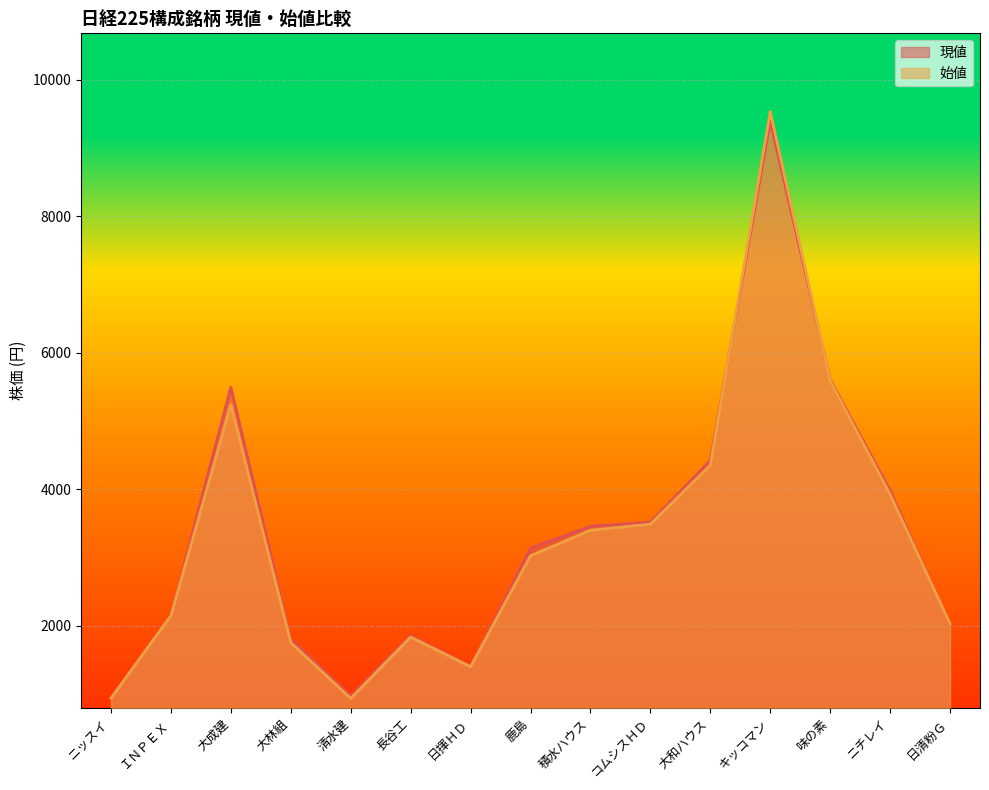

After their last crossing, which series has the higher values: 現値 or 始値?

始値